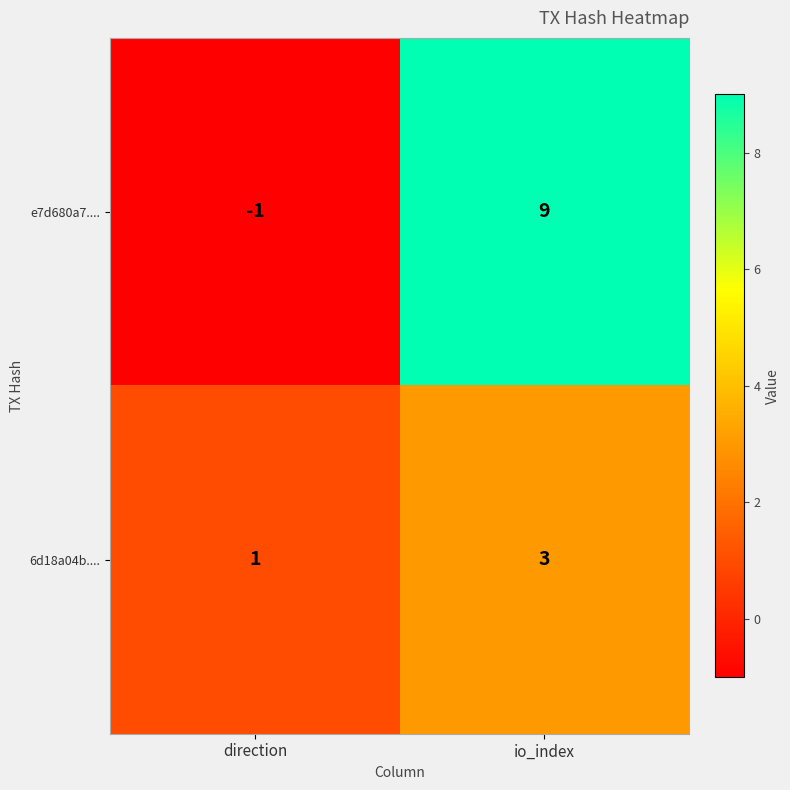

Which category has the highest value across all series?

io_index